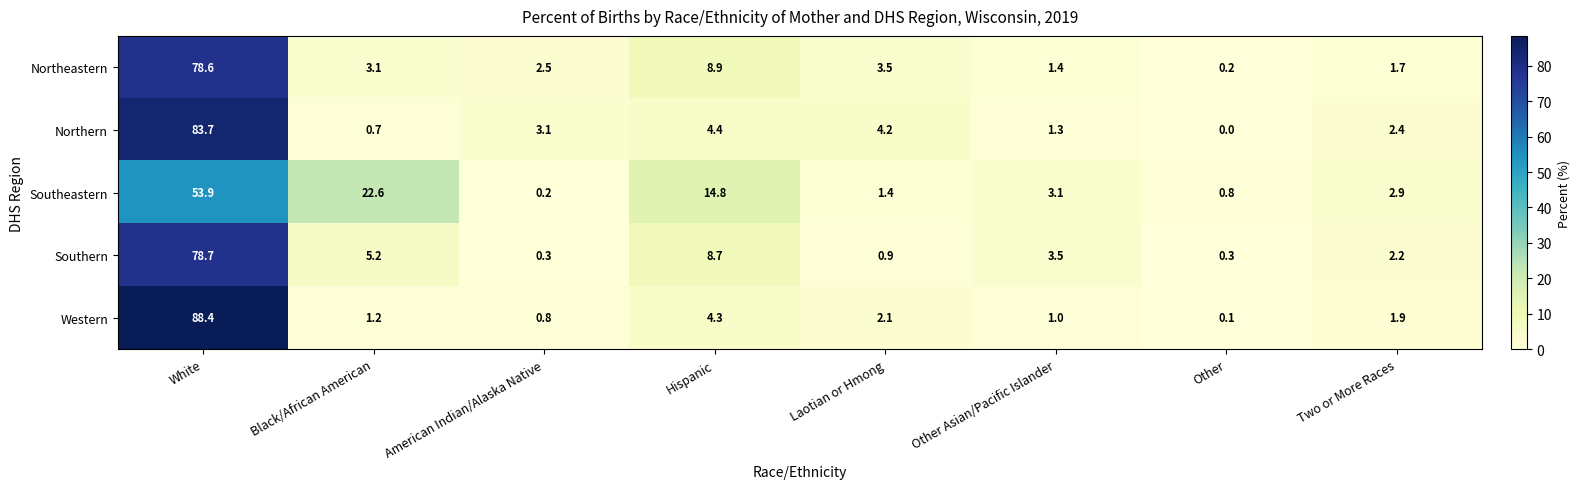

What is the maximum value for Western?

88.4